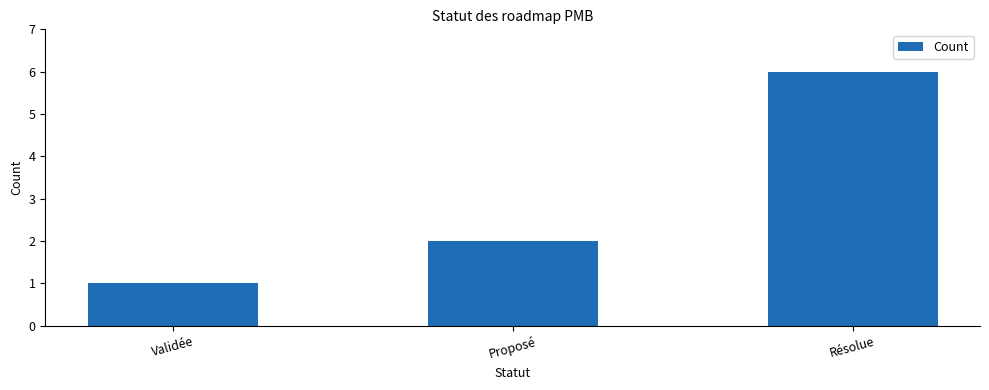

The chart shows a value of 2 at Proposé. True or false?

True